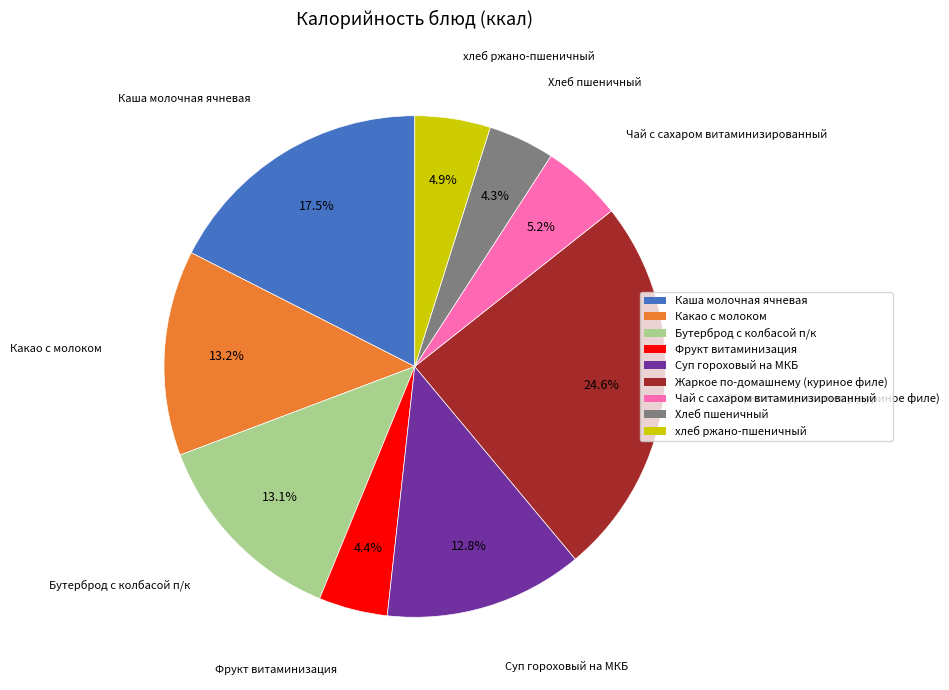

Is it true that Суп гороховый на МКБ is 13% of the pie?

True